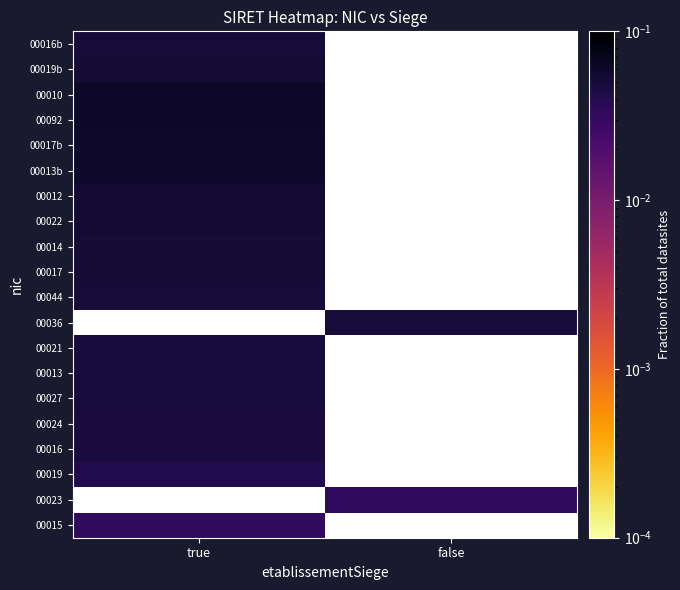

Where is 00010 nearest to the value 0?

true